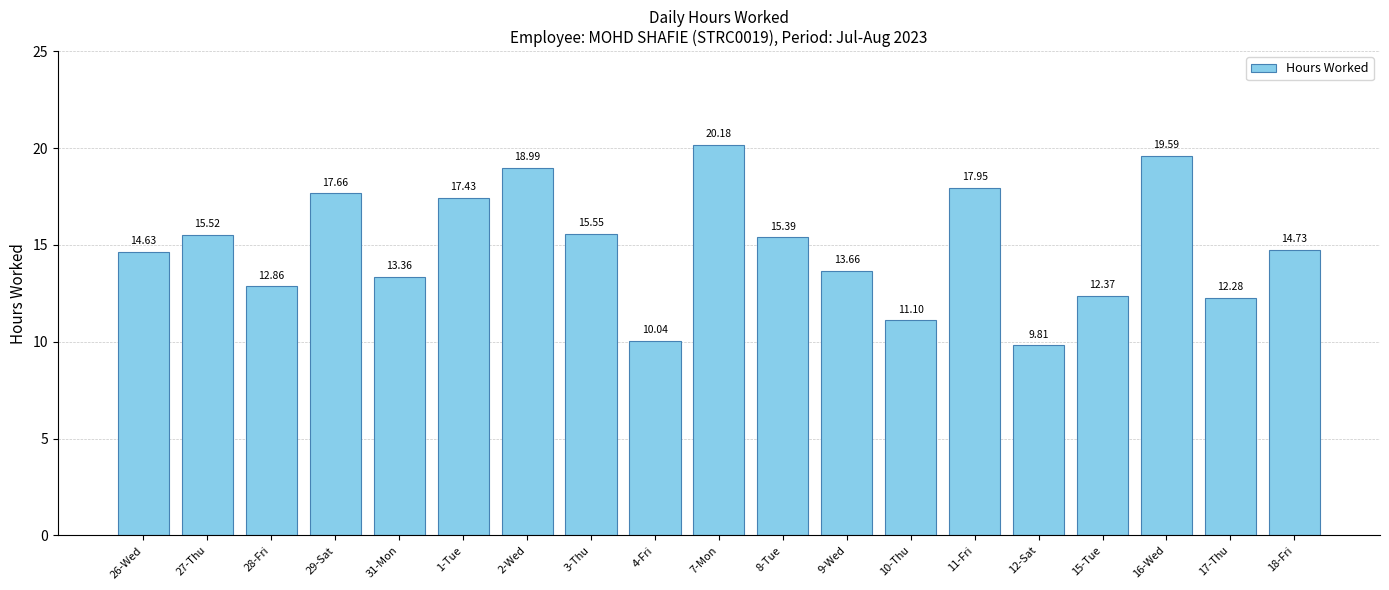

Does the chart contain any negative values?

No